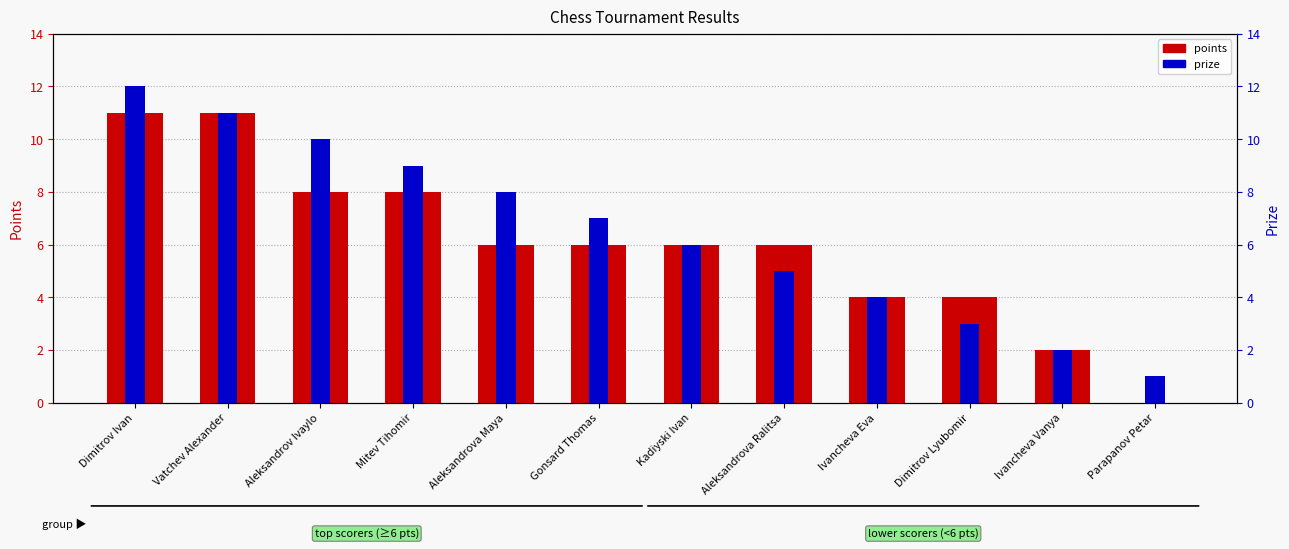

Rank the series by their average value, from lowest to highest.

points, prize